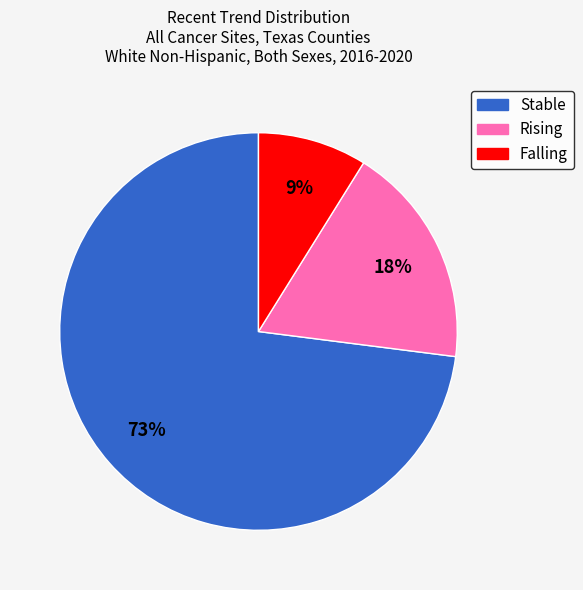

To the nearest percent, what is the average slice percentage?

33%